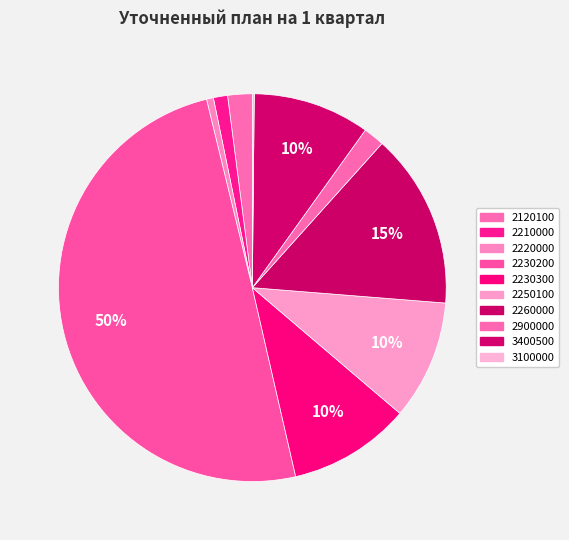

To the nearest percent, what is the difference between the 2230200 and 3100000 slice percentages?

50%